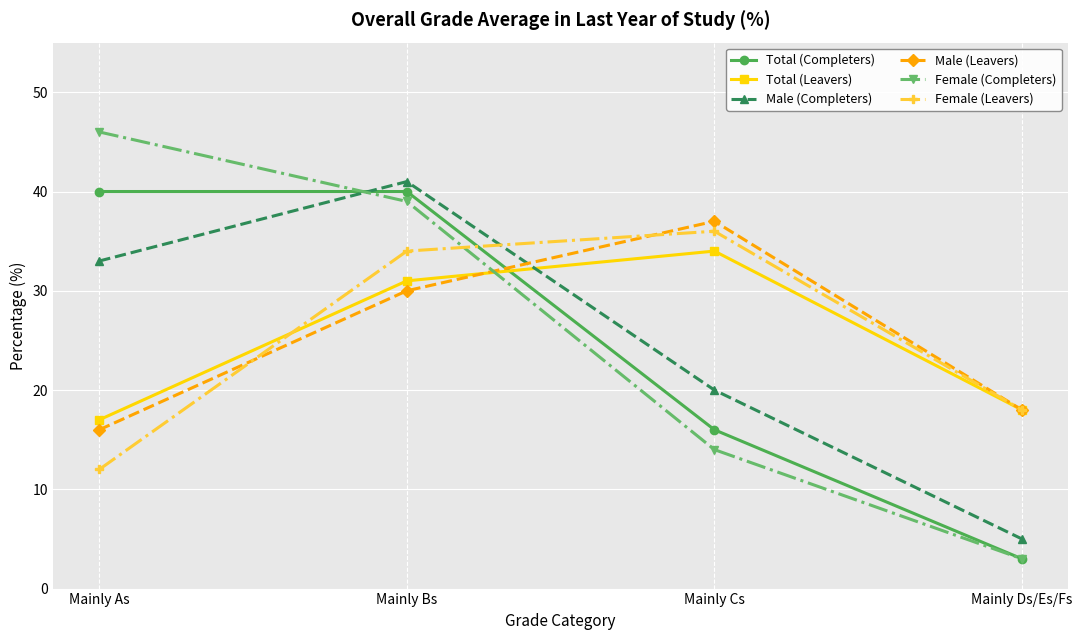

Which series changed the most between Mainly Cs and Mainly Ds/Es/Fs?

Male (Leavers)